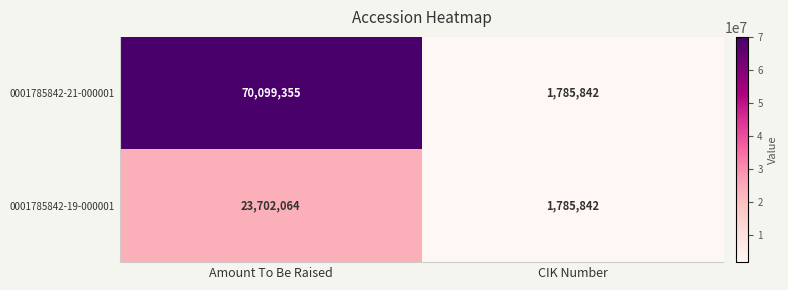

List the series in order of their overall mean, lowest first.

0001785842-19-000001, 0001785842-21-000001